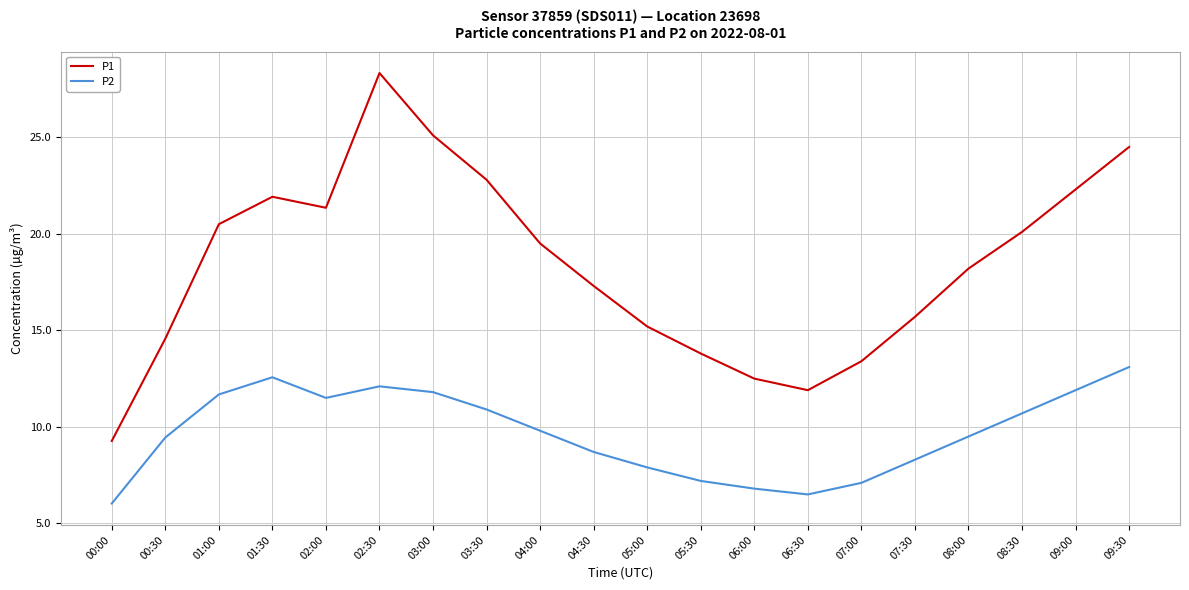

True or false: P2 has more than 1 interior local peaks.

True